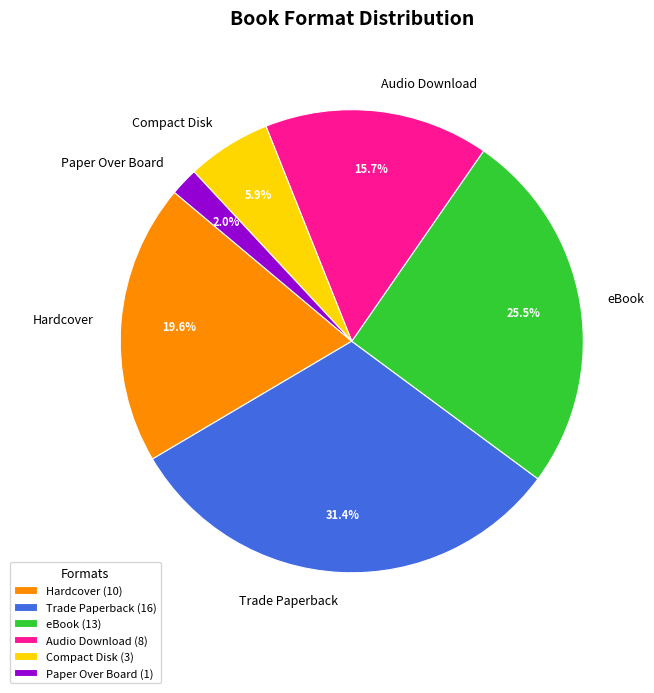

How many segments does this pie chart have?

6